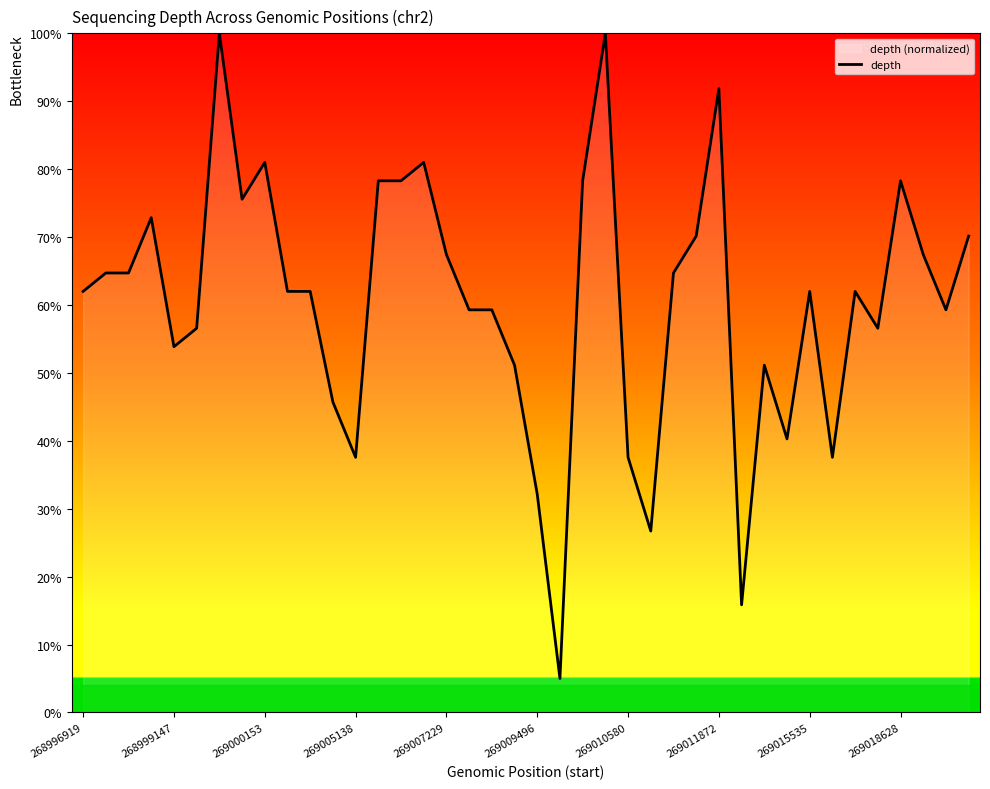

What is the greatest value displayed?

100.0